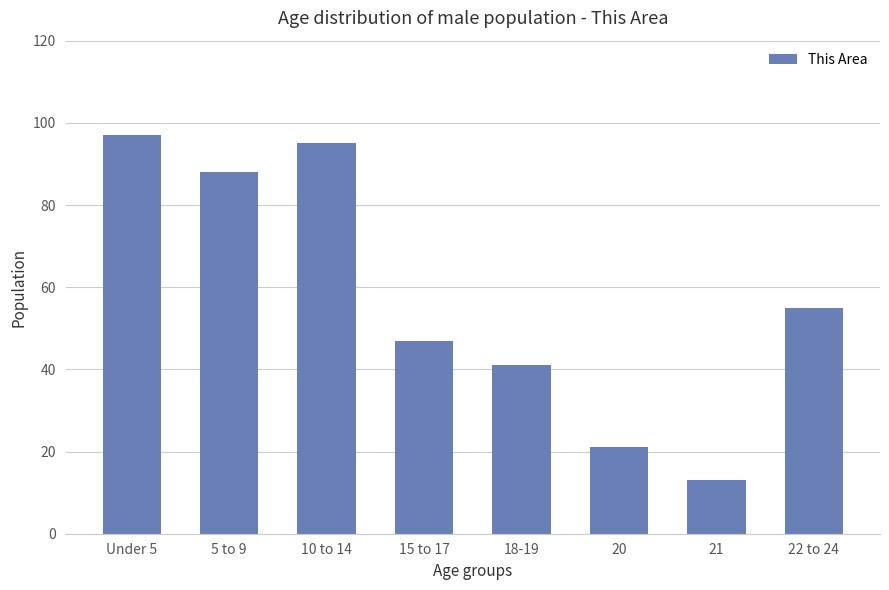

The chart shows a value of 97 at Under 5. True or false?

True